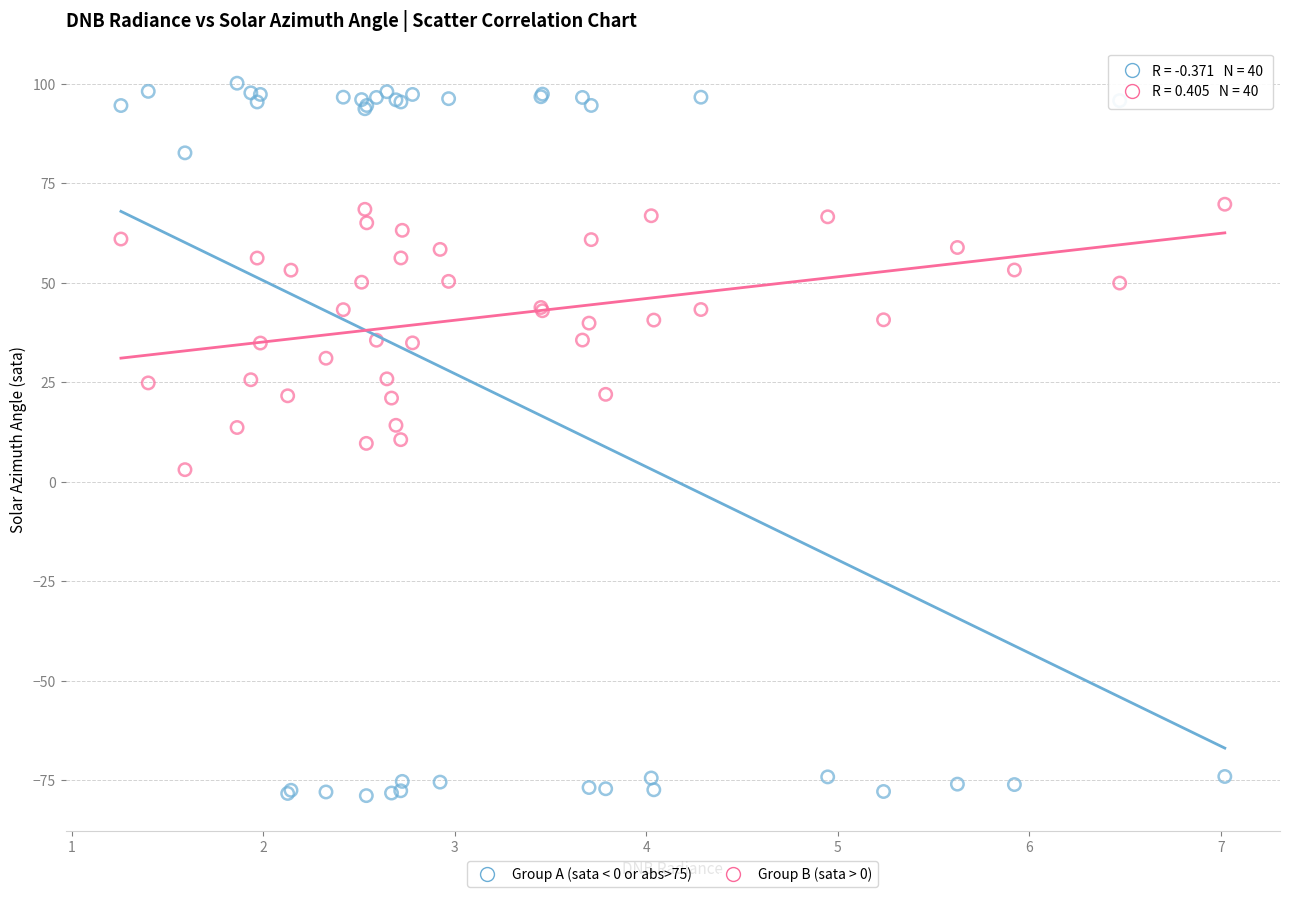

What are all the series names shown in the legend?

Group A (sata < 0 or abs>75), Group B (sata > 0)